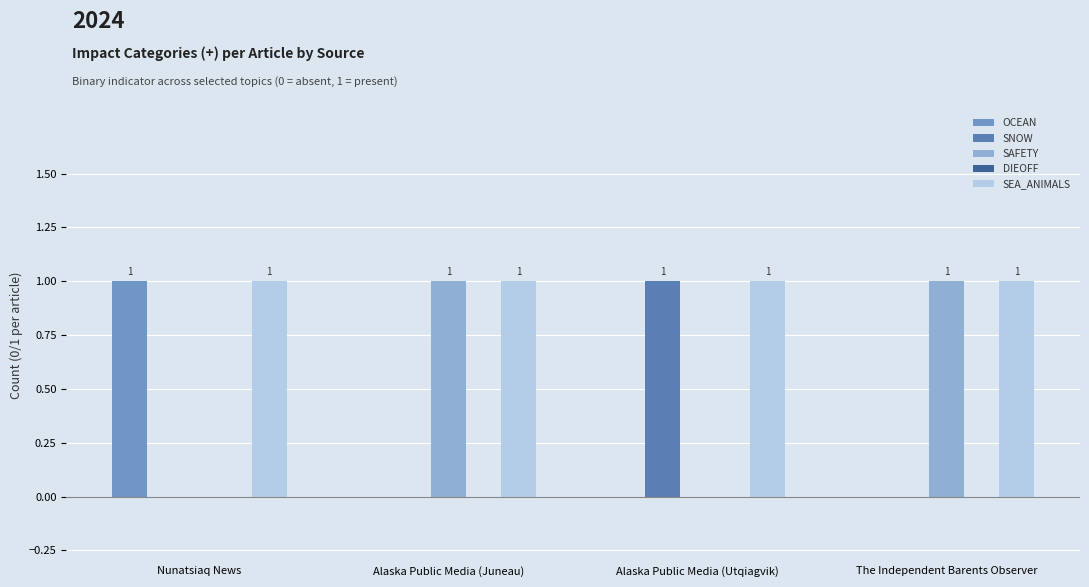

What is the sum of the OCEAN values at Alaska Public Media (Juneau) and Nunatsiaq News?

1